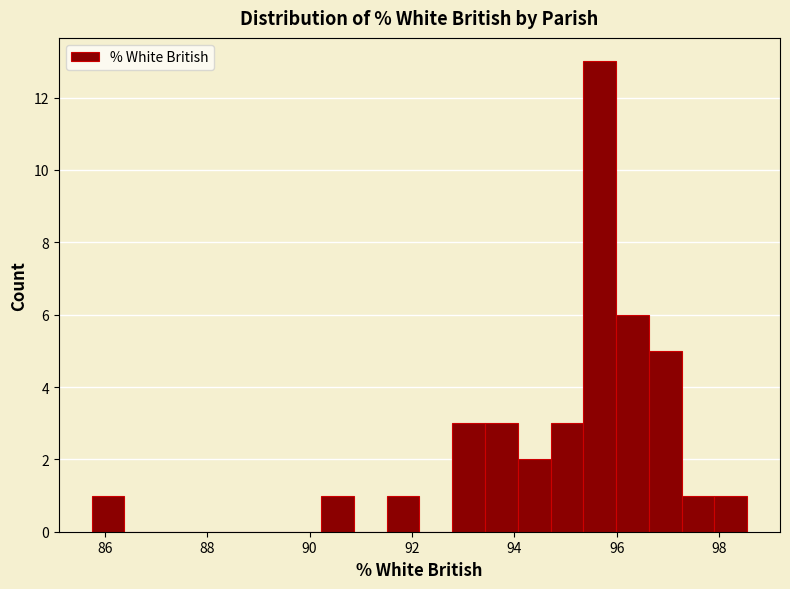

Around what value on the x-axis is the tallest bar? Give the approximate position of its centre, as read against the axis.

95.6